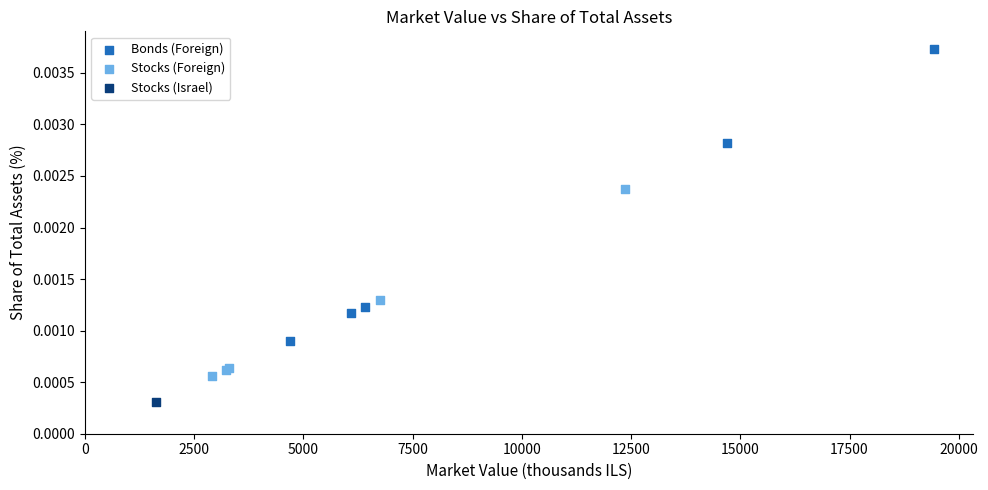

What are all the series names shown in the legend?

Bonds (Foreign), Stocks (Foreign), Stocks (Israel)